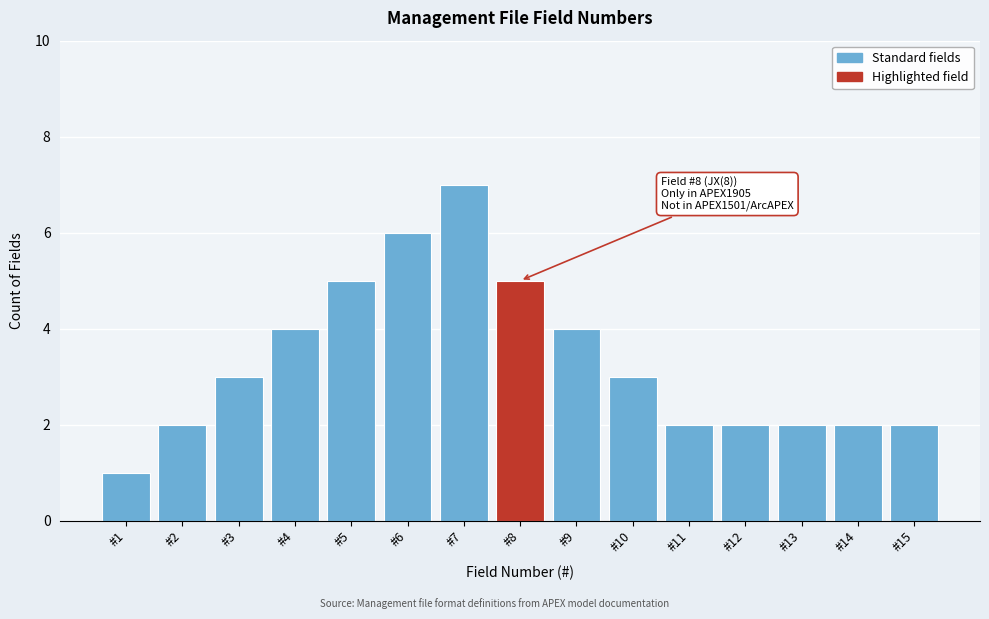

Reading right to left, what are all the values shown in this chart?

#15=2	#14=2	#13=2	#12=2	#11=2	#10=3	#9=4	#8=5	#7=7	#6=6	#5=5	#4=4	#3=3	#2=2	#1=1